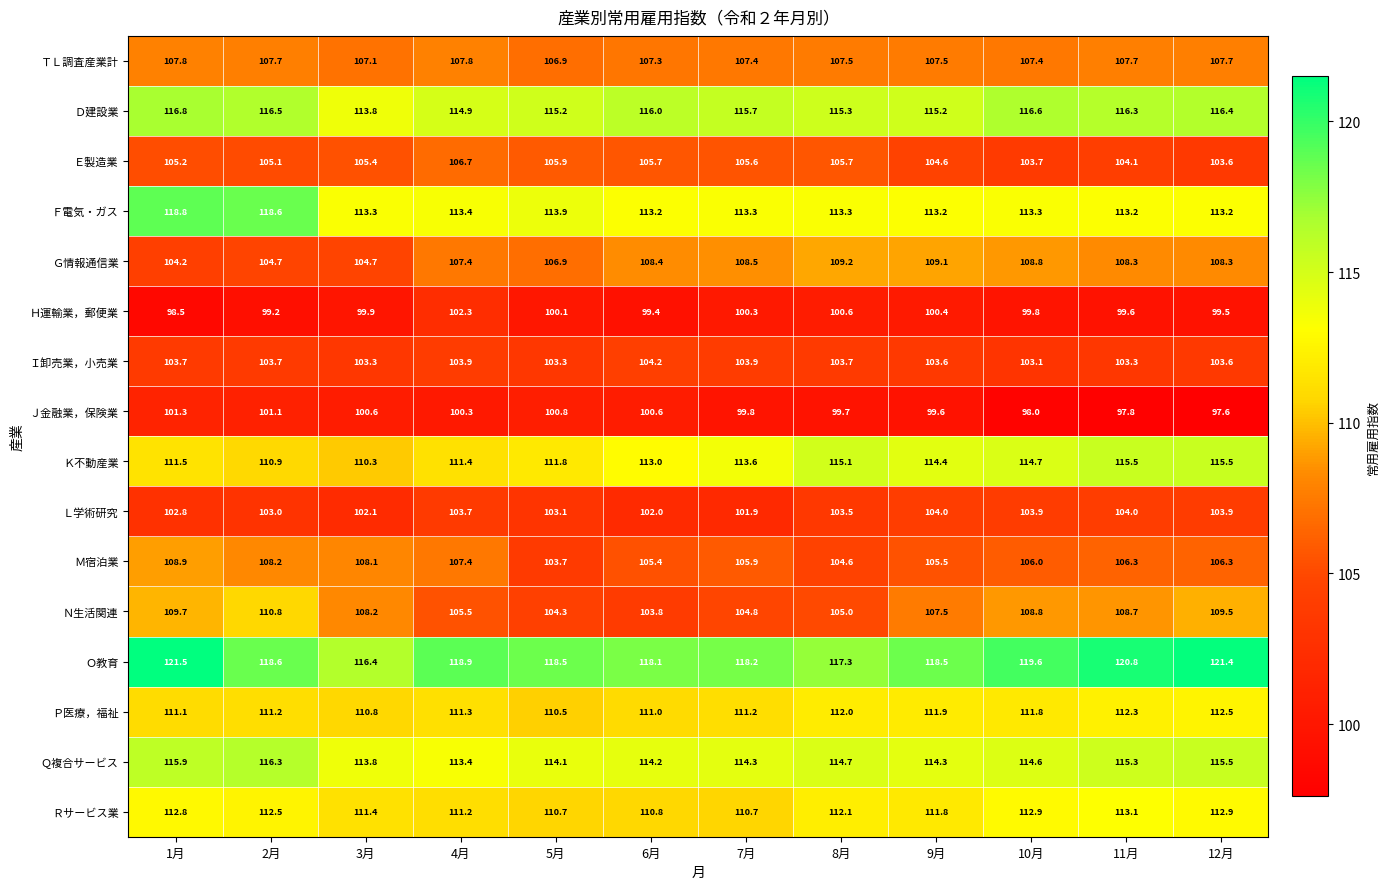

Between 1月 and 7月, which series saw the biggest shift?

Ｆ電気・ガス